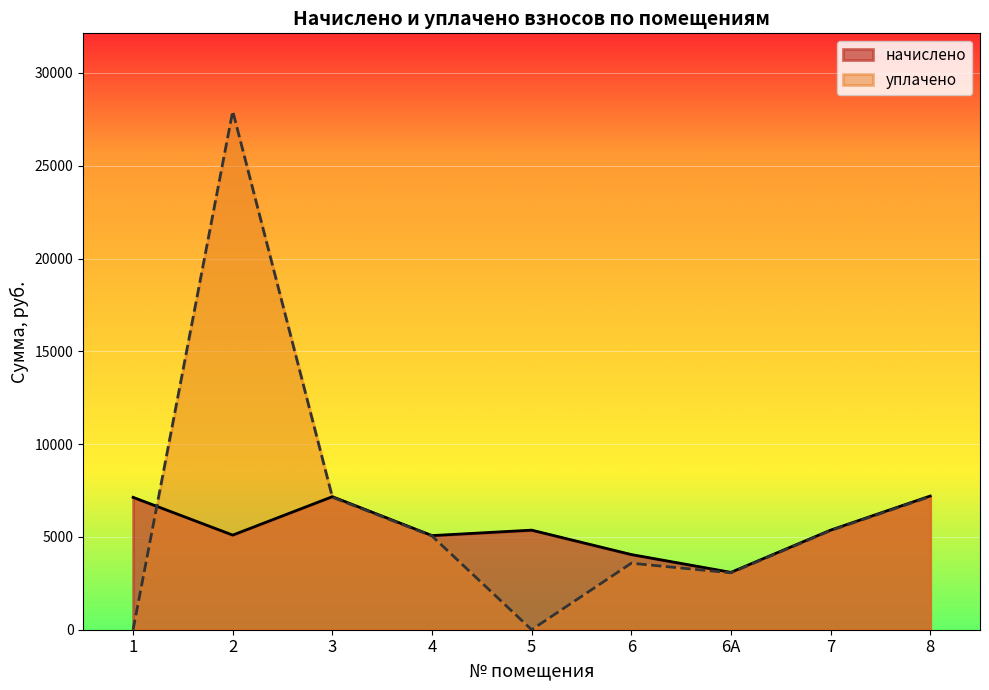

What is the maximum value for начислено?

7204.1